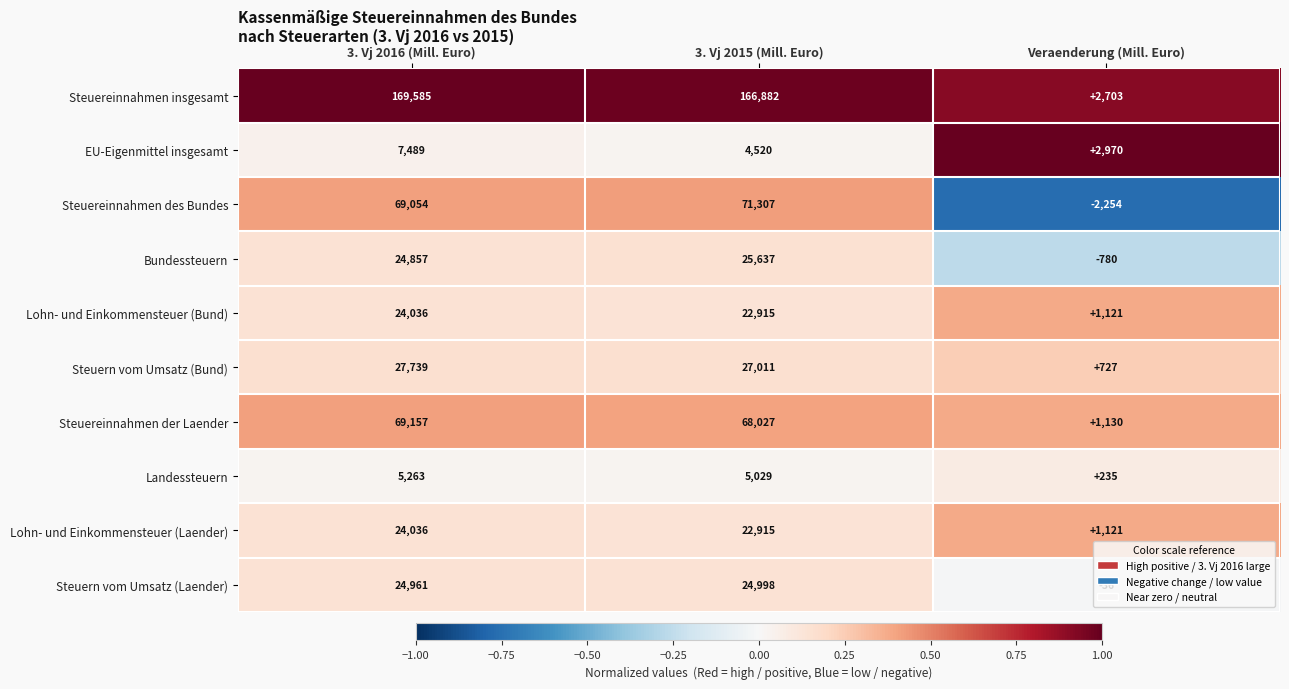

How many categories are shown in the chart?

3